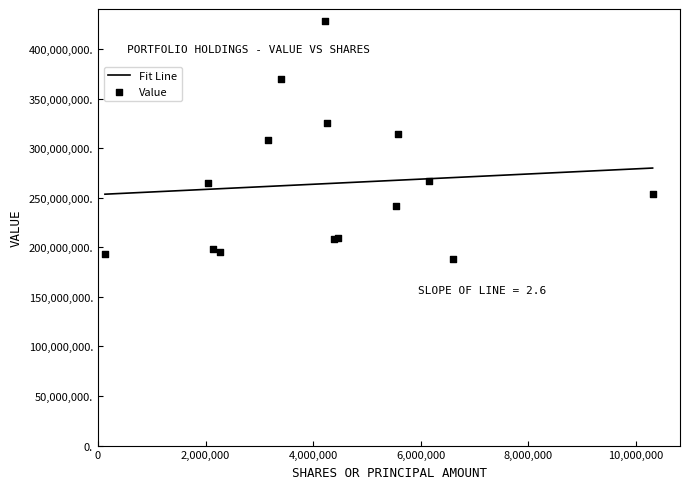

What is the change in value from 12 to 13?

-2562000